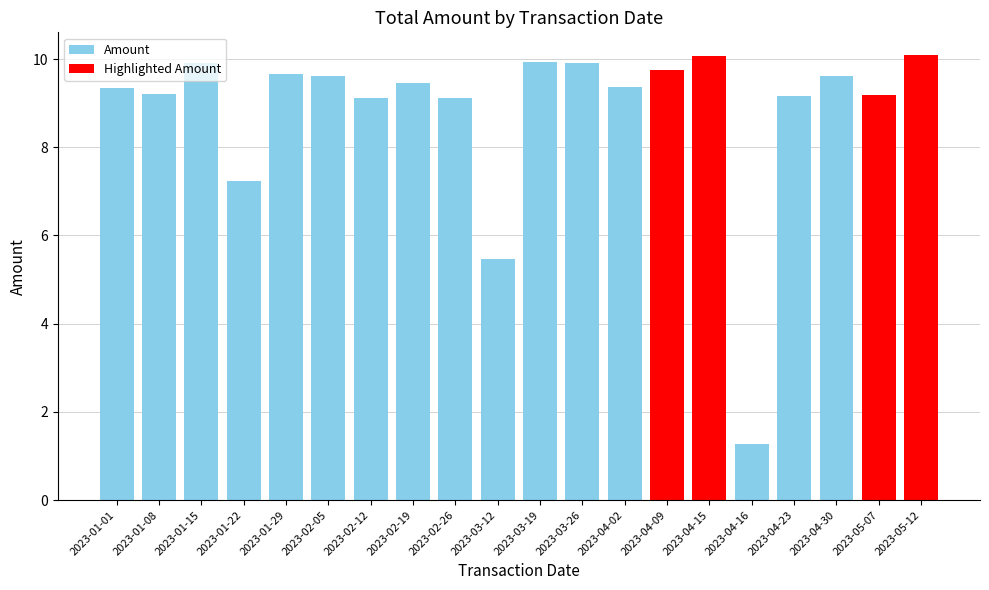

Where does the data first go above 9?

2023-01-01